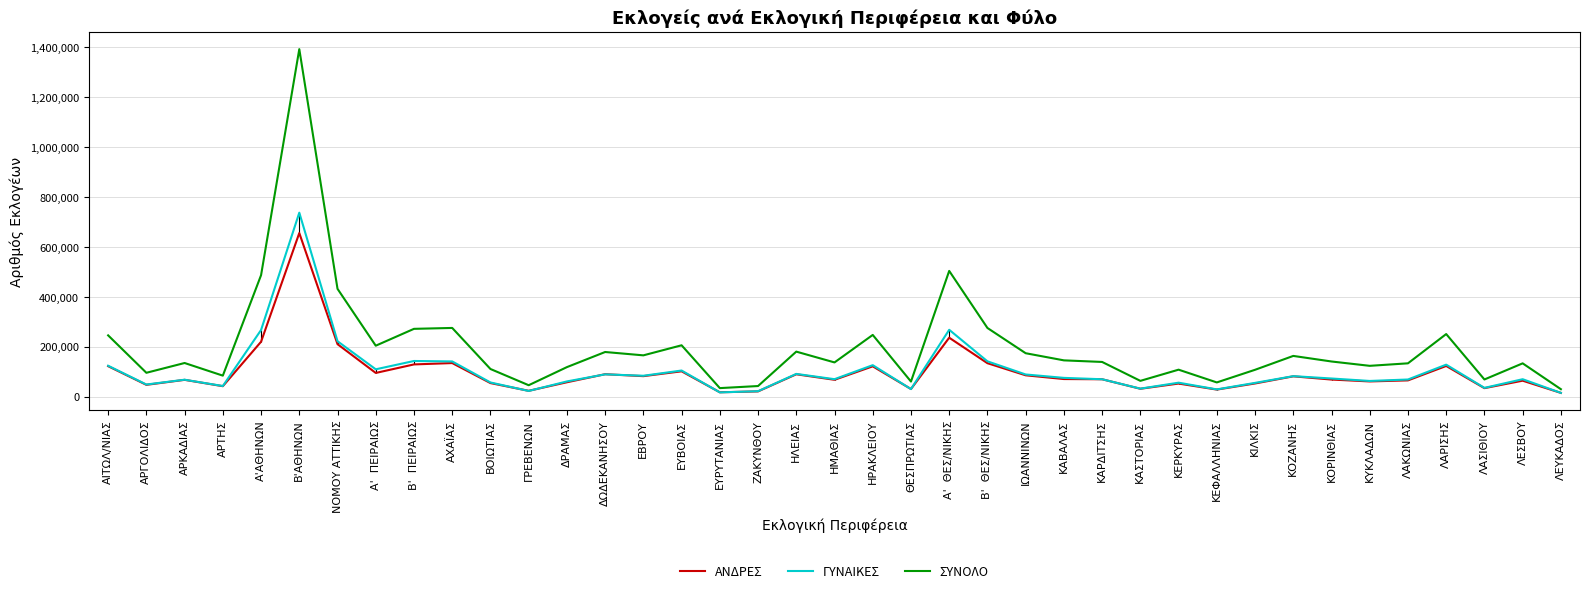

How many intersections are there between ΓΥΝΑΙΚΕΣ and ΑΝΔΡΕΣ?

8